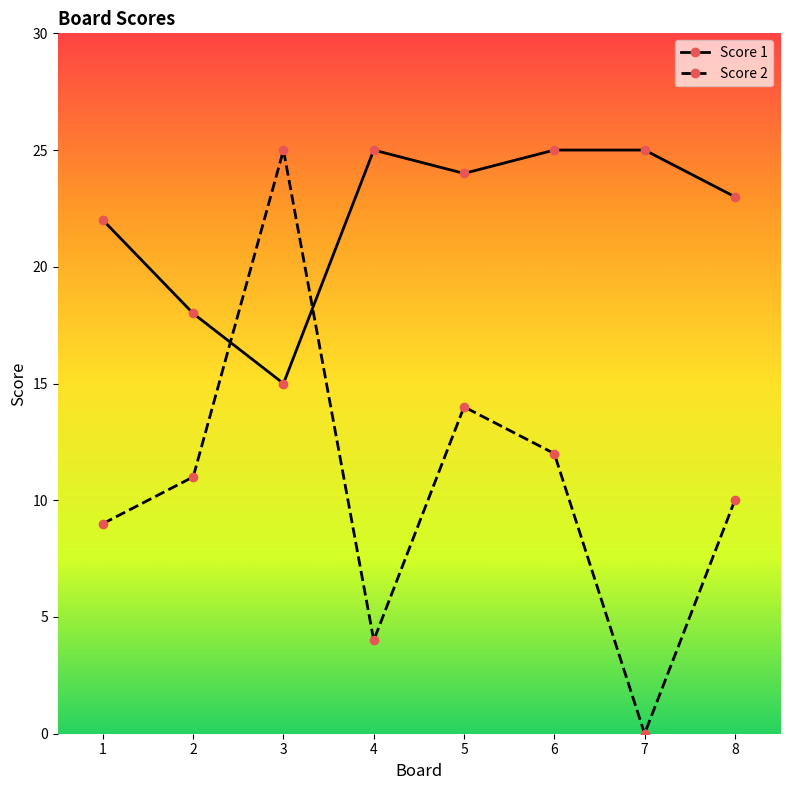

How many lines are shown in the chart?

2